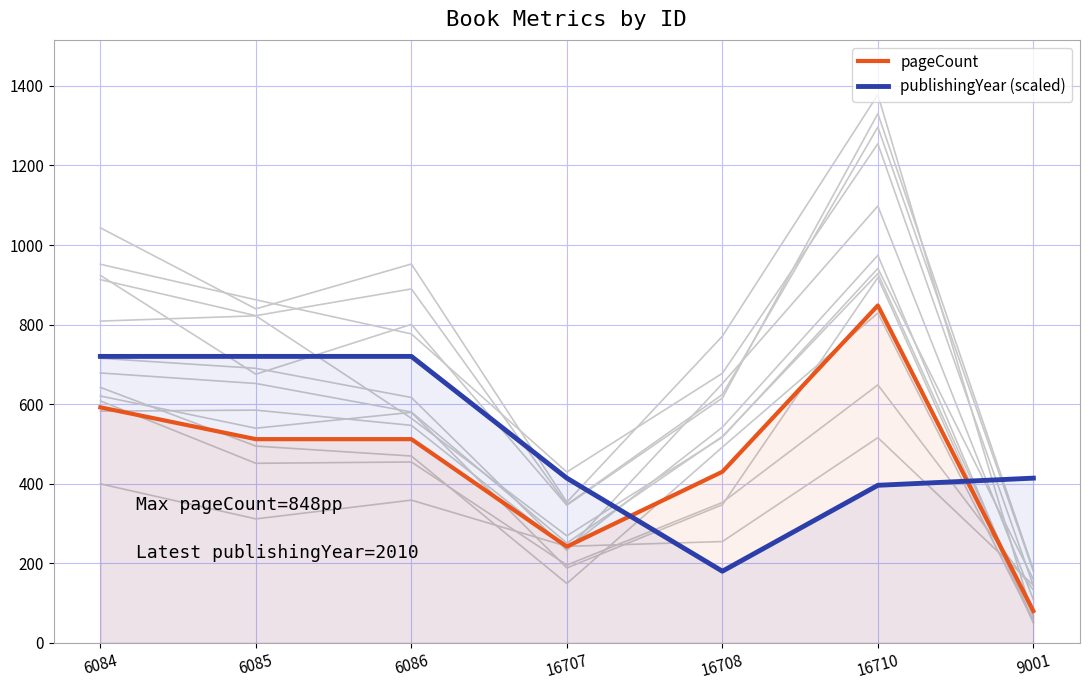

Which series has the largest total across all categories?

publishingYear (scaled)